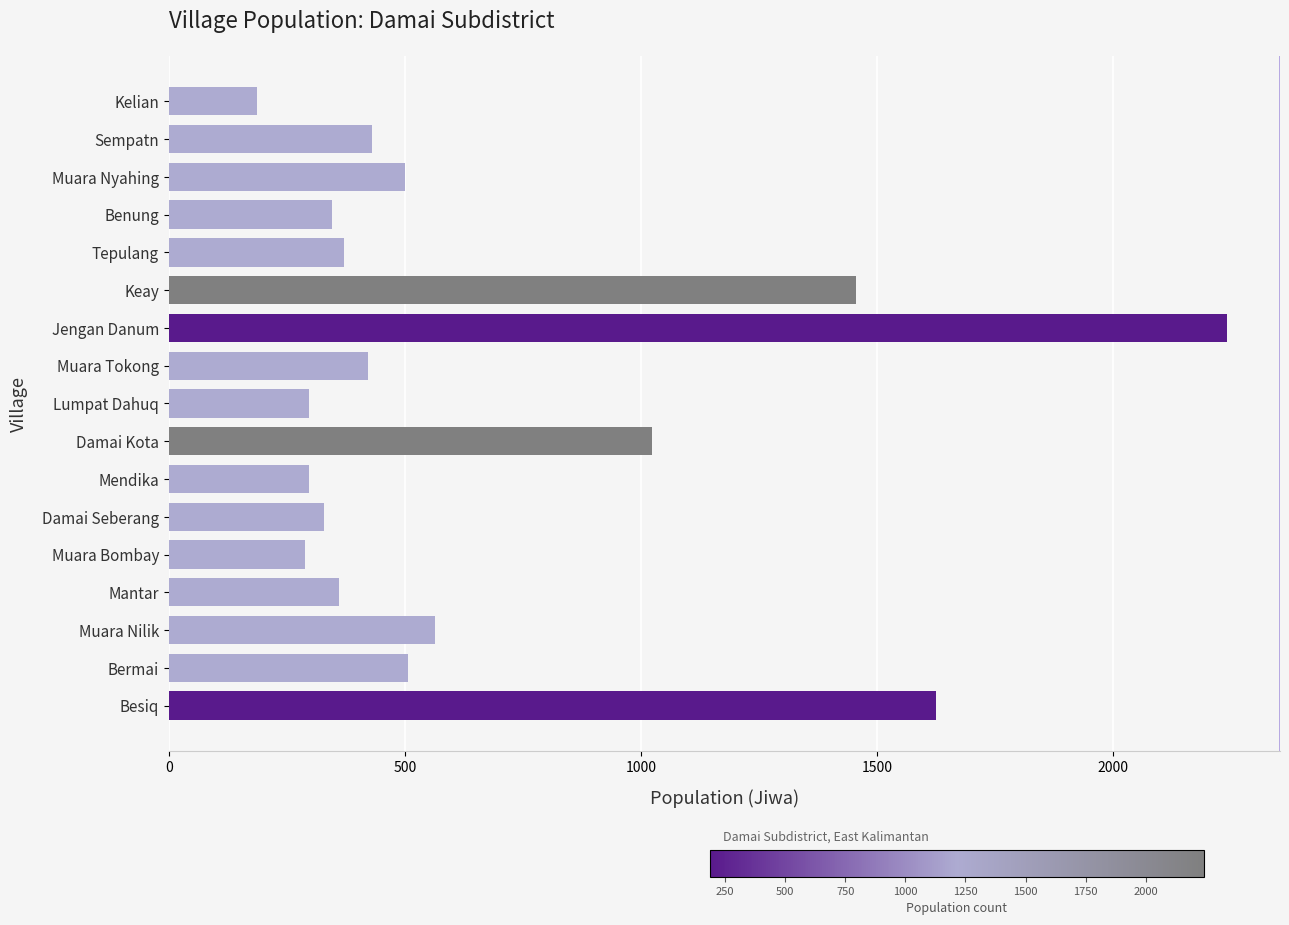

How many bars are there in total?

17